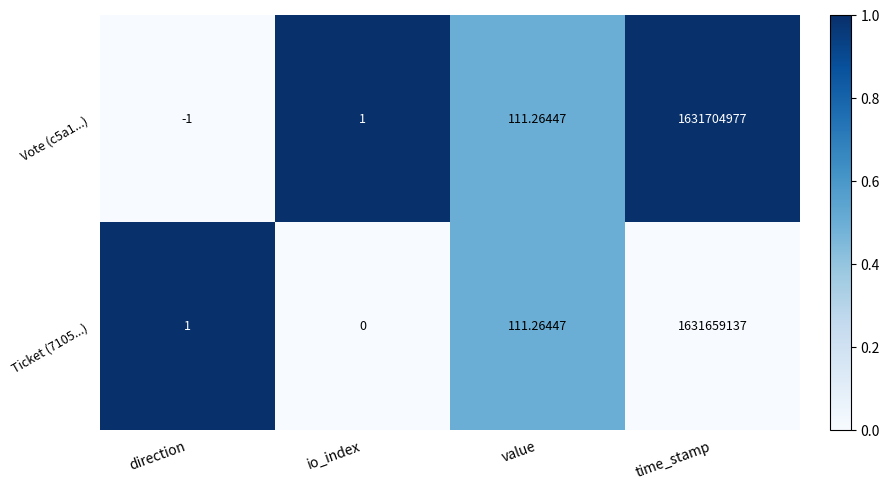

At which category is the sum across all series the highest?

time_stamp